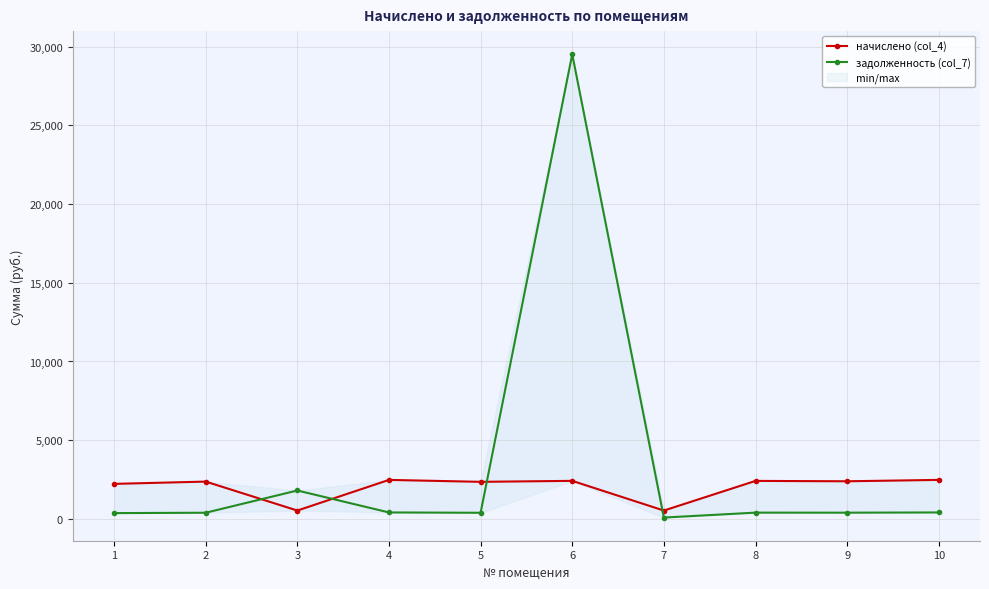

What is the maximum value shown in the chart?

29510.7